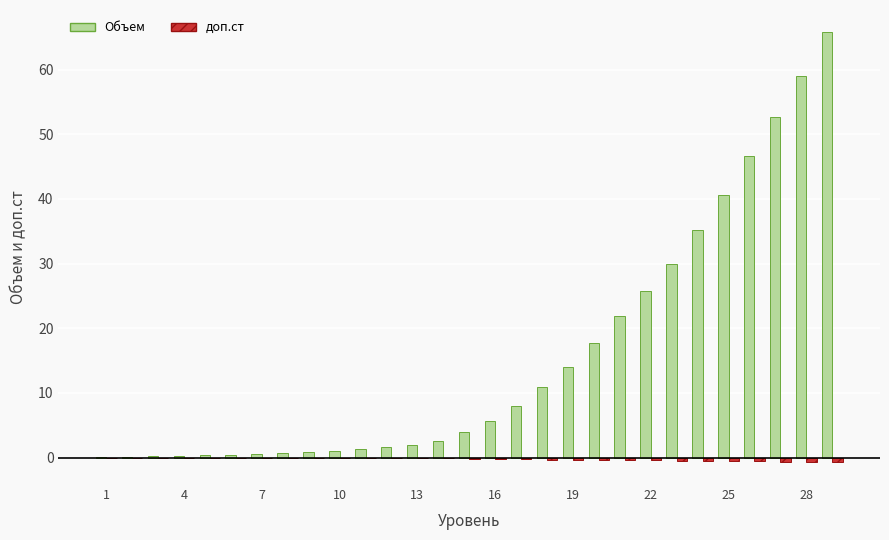

What is the greatest value displayed?

65.9